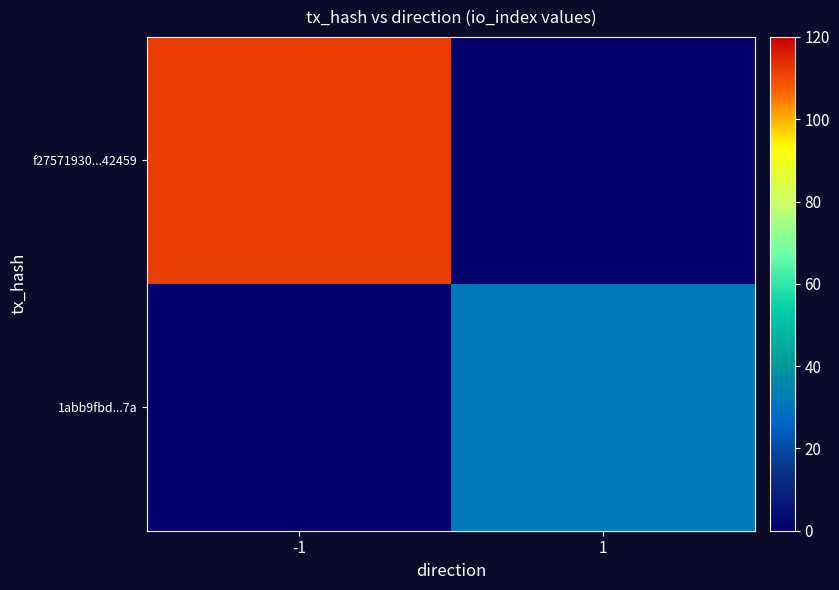

At how many categories does at least one series exceed 77?

1